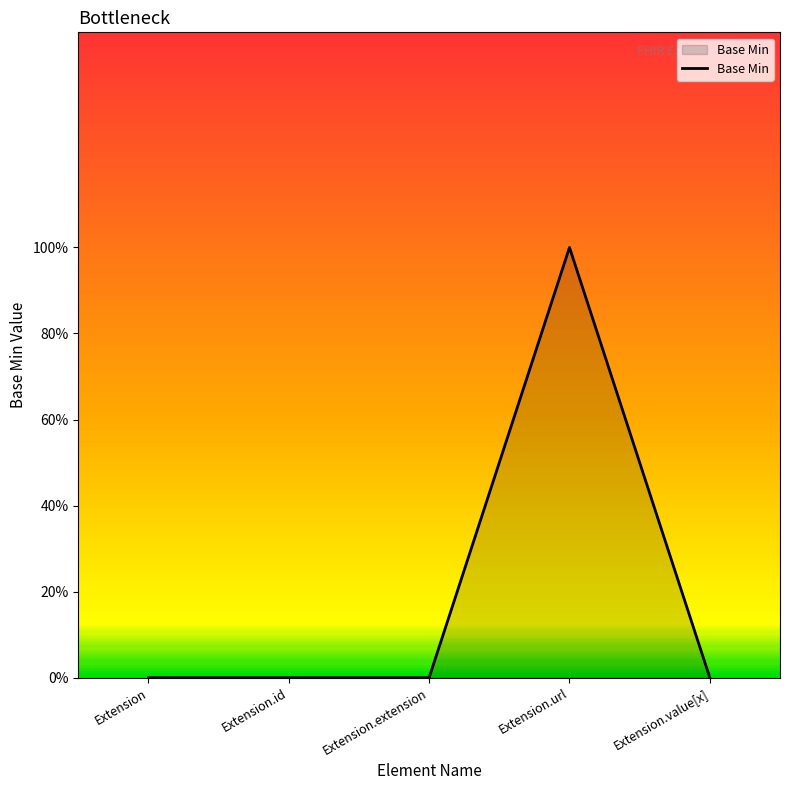

True or false: the data shows 0 at Extension.extension.

True